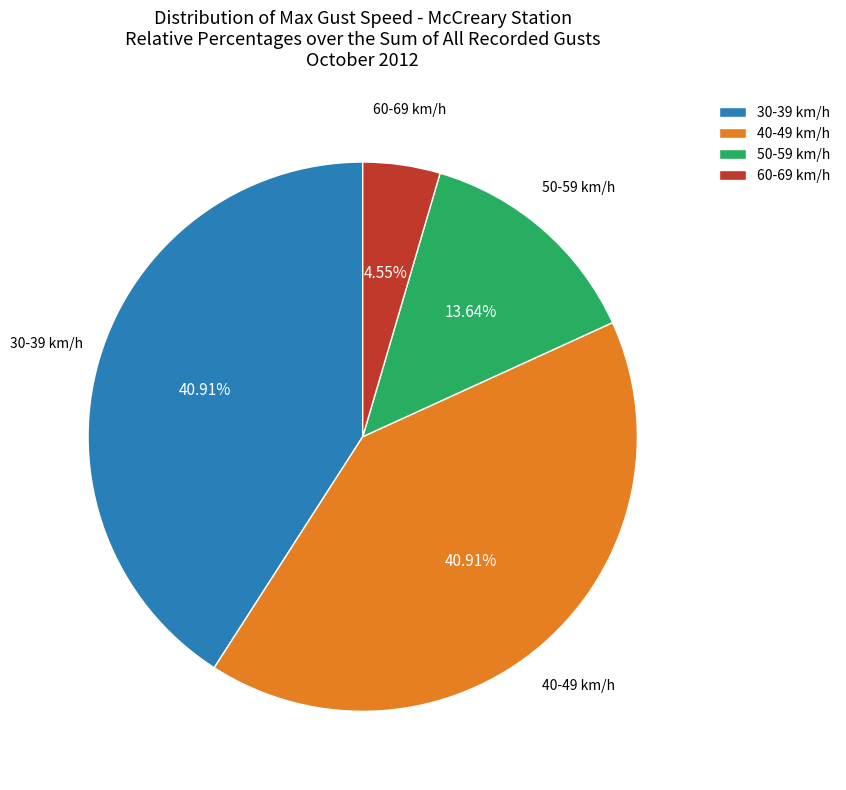

Approximately how many times larger is the value at 40-49 km/h compared to 60-69 km/h?

9.0